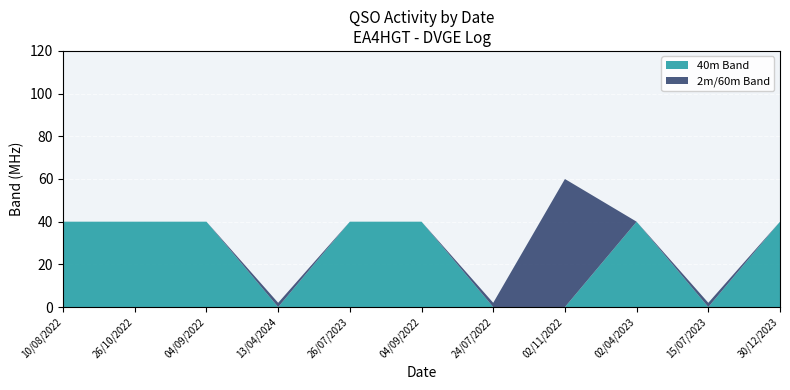

Reading left to right, list all the values displayed in this chart.

40m Band: 10/08/2022=40	26/10/2022=40	04/09/2022=40	13/04/2024=0	26/07/2023=40	04/09/2022=40	24/07/2022=0	02/11/2022=0	02/04/2023=40	15/07/2023=0	30/12/2023=40
2m/60m Band: 10/08/2022=0	26/10/2022=0	04/09/2022=0	13/04/2024=2	26/07/2023=0	04/09/2022=0	24/07/2022=2	02/11/2022=60	02/04/2023=0	15/07/2023=2	30/12/2023=0